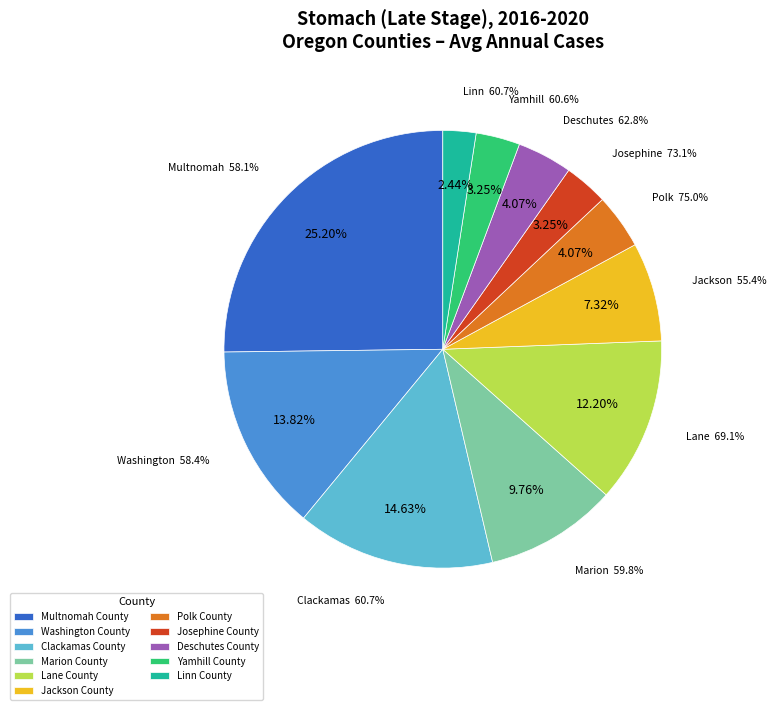

How many segments does this pie chart have?

11